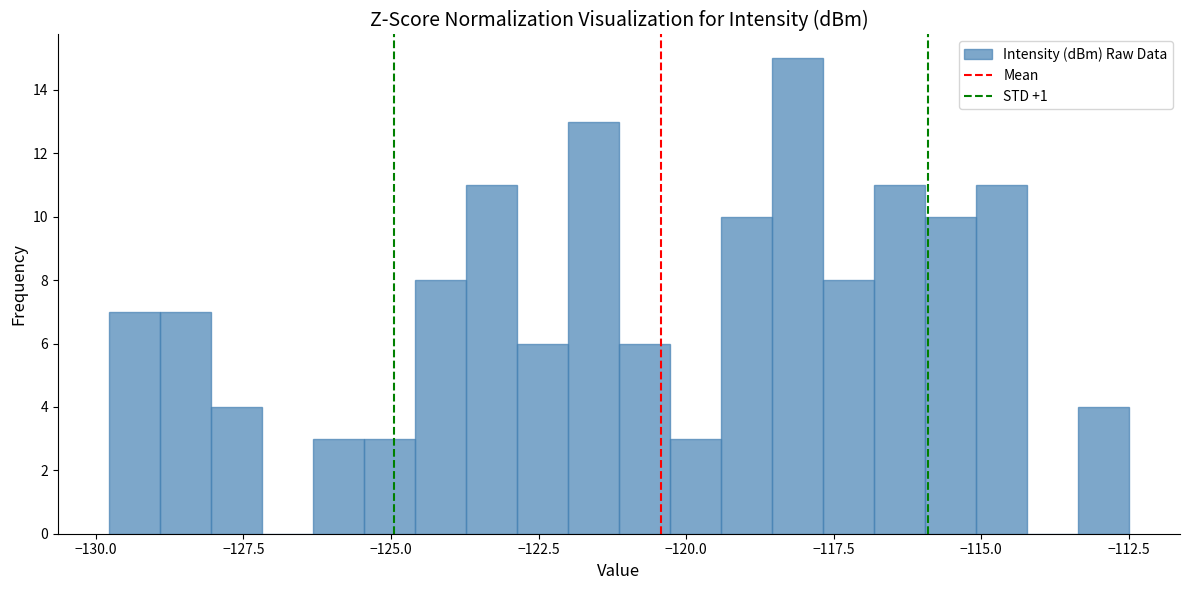

Read against the x-axis, roughly where is the centre of the tallest bar?

-118.0